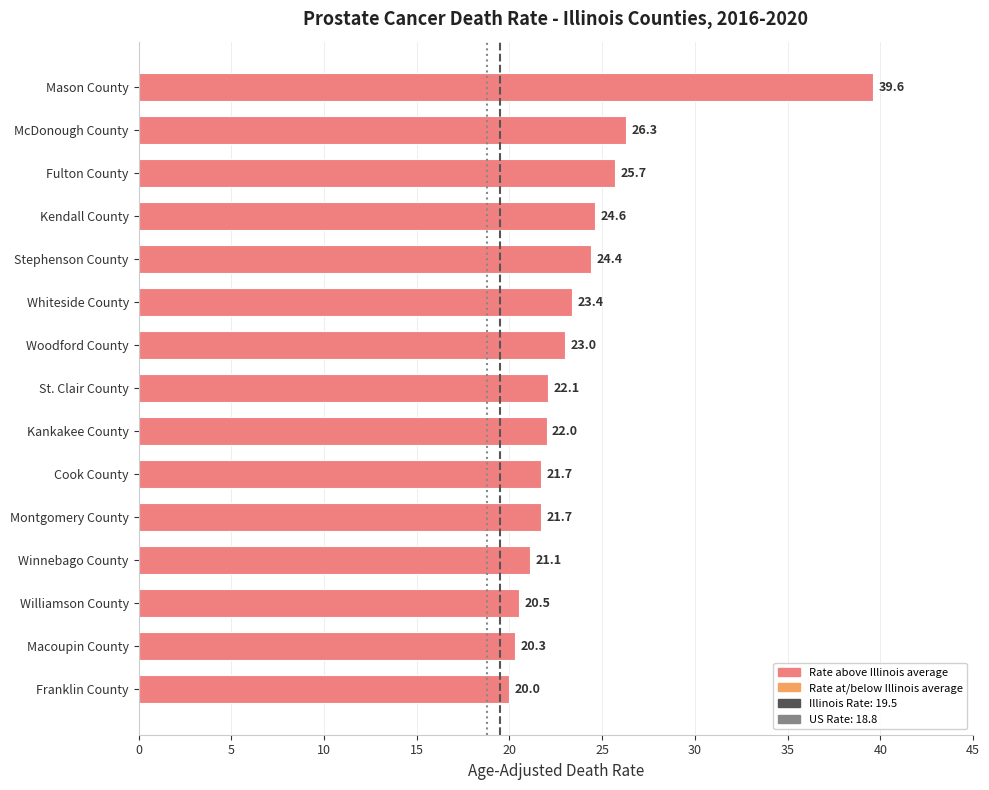

How many categories are shown in the chart?

15